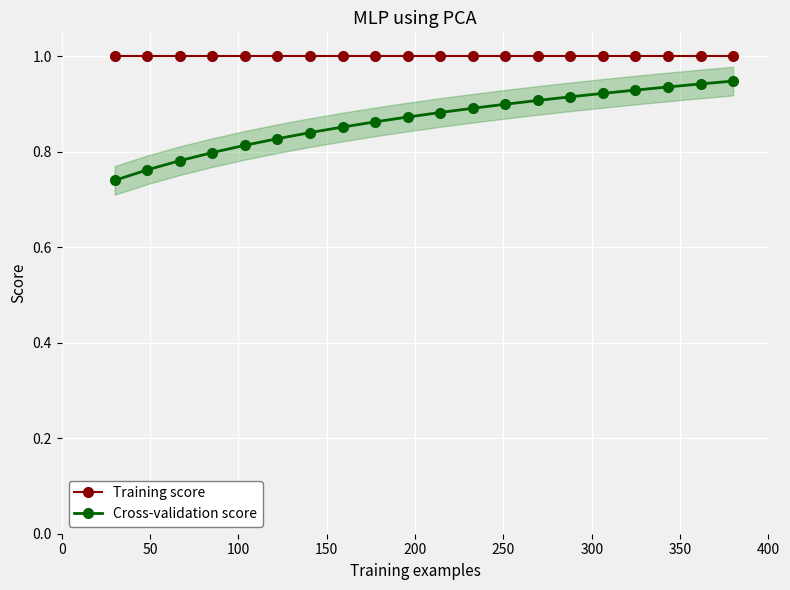

True or false: Cross-validation score and Training score cross at least once.

False